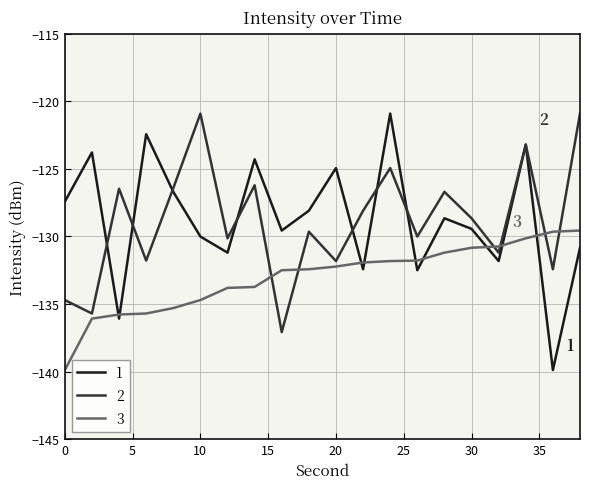

How many lines are shown in the chart?

3